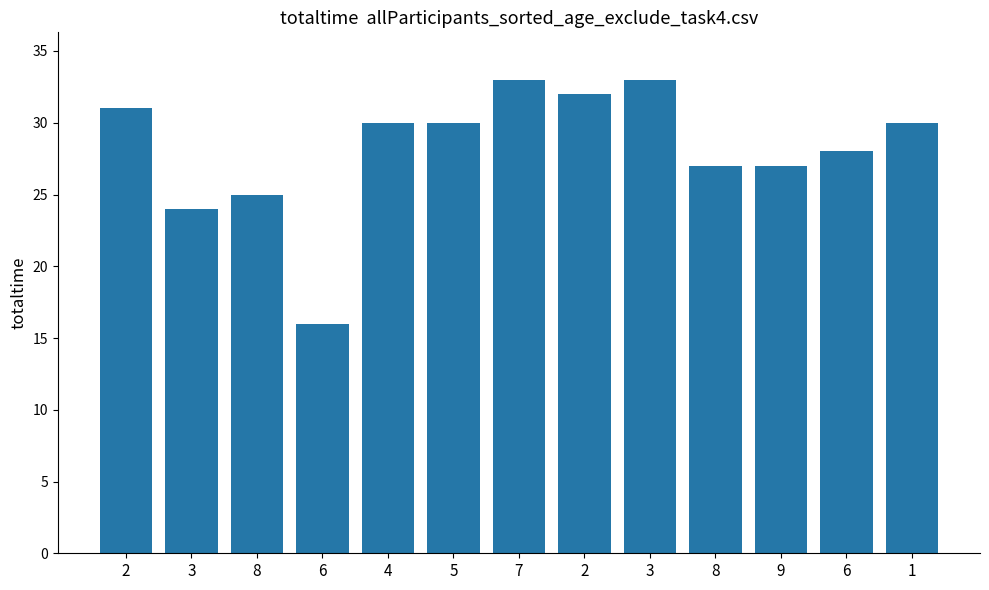

What is the smallest value displayed?

16